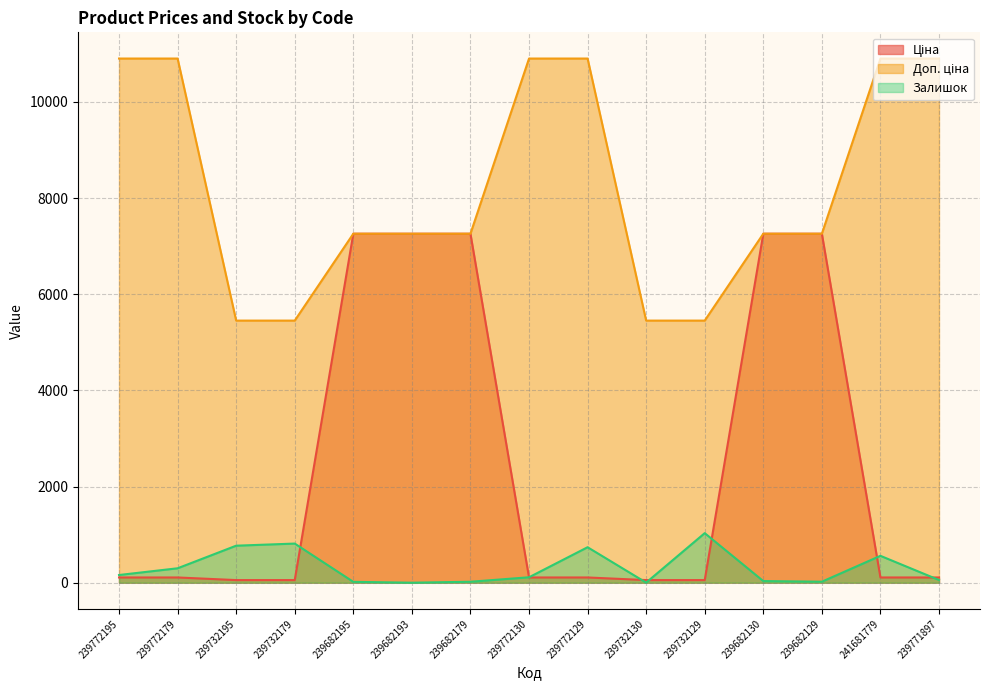

True or false: Ціна and Залишок intersect in this chart.

True